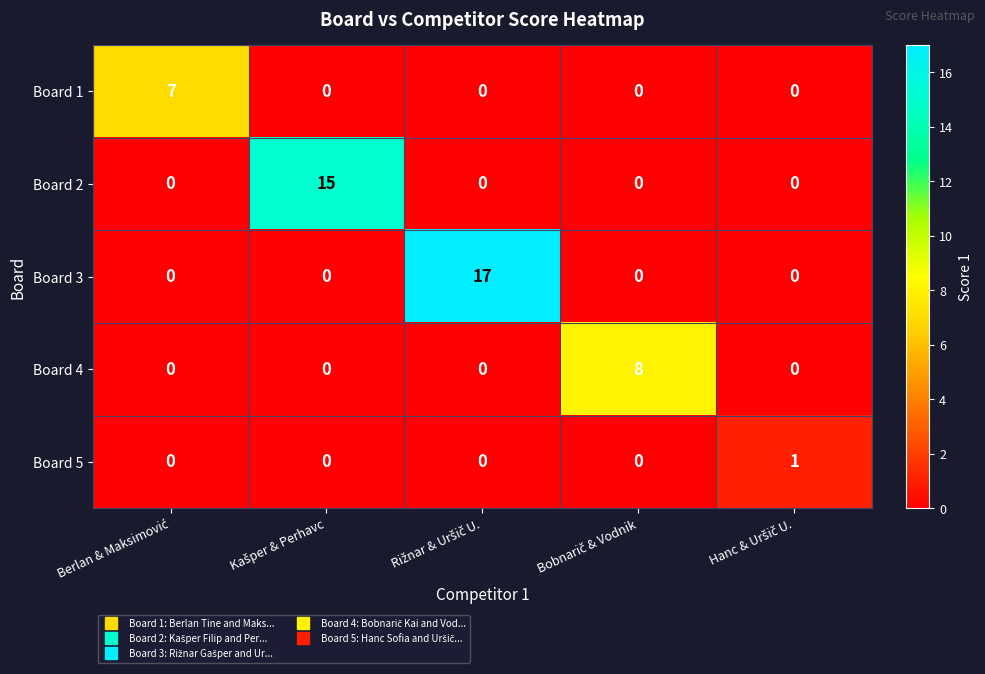

Which series has the largest total across all categories?

Board 3